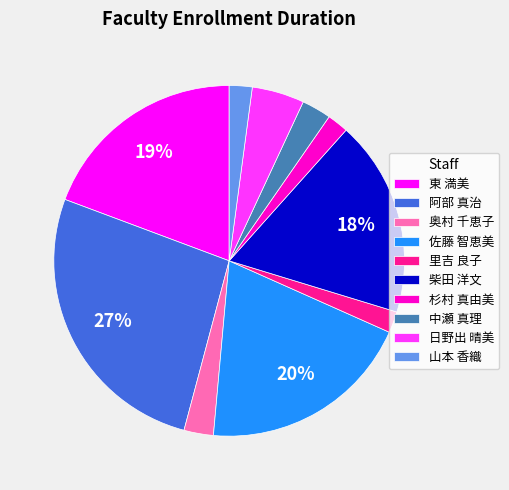

To the nearest percent, what percentage of the pie is 山本 香織?

2%